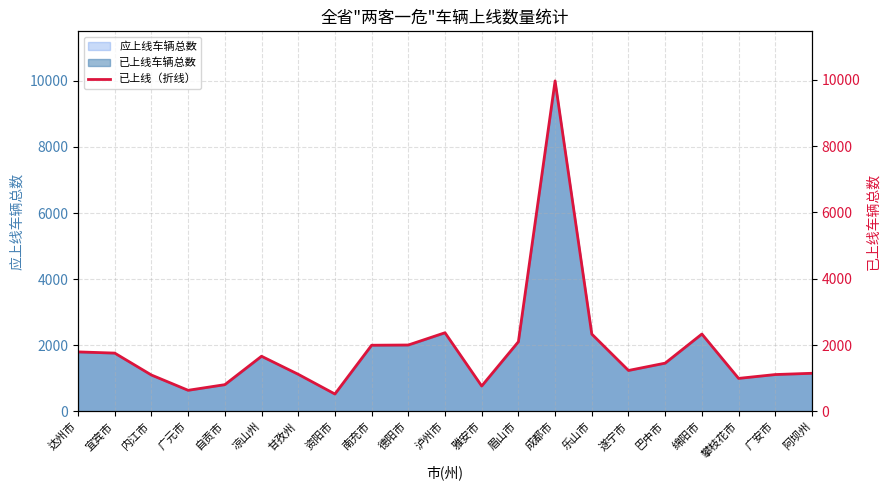

List the labels in order of value, smallest first.

资阳市, 广元市, 雅安市, 自贡市, 攀枝花市, 内江市, 广安市, 甘孜州, 阿坝州, 遂宁市, 巴中市, 凉山州, 宜宾市, 达州市, 南充市, 德阳市, 眉山市, 乐山市, 绵阳市, 泸州市, 成都市